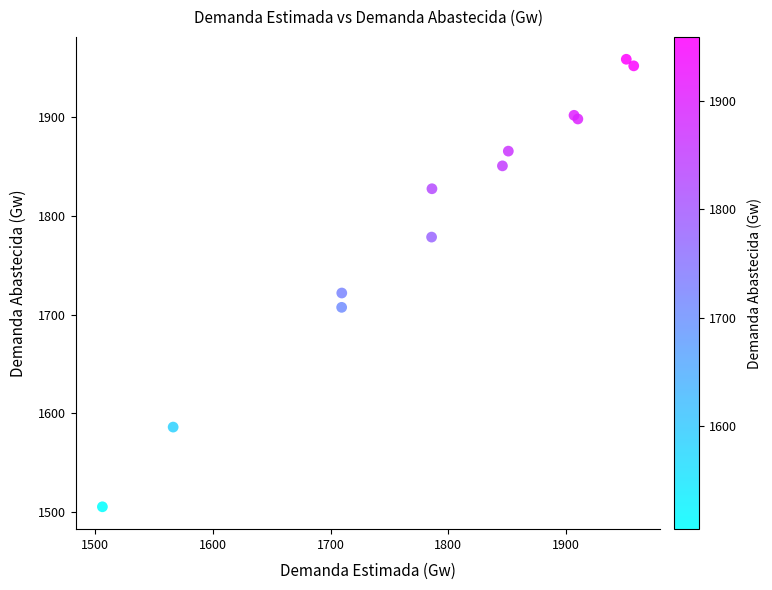

What Y value in the scatter plot is closest to 1732?

1721.9